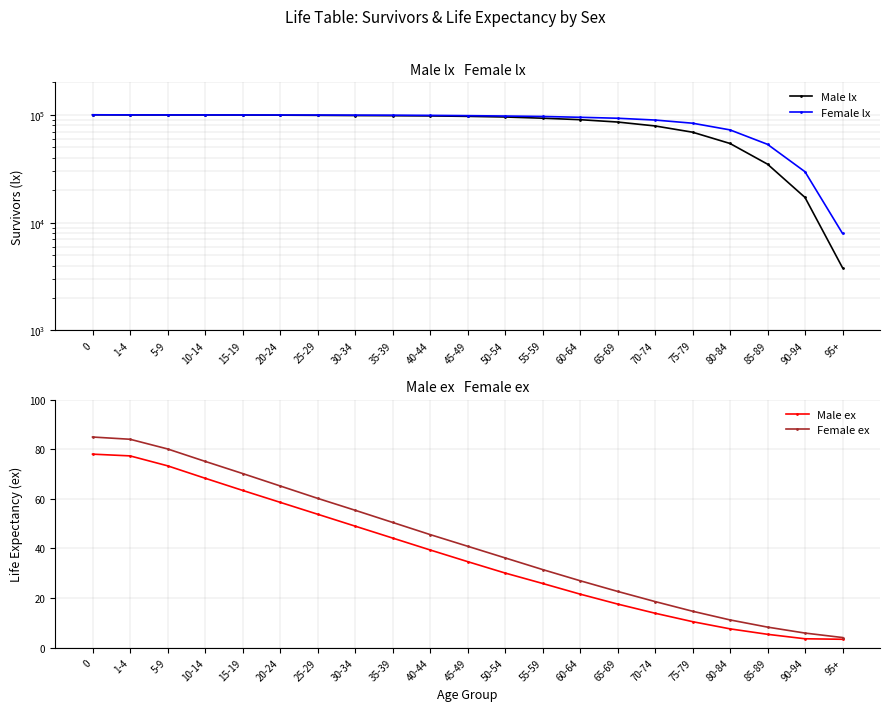

Reading right to left, what are all the values shown in this chart?

Male lx: 3820.0	17122.0	34869.0	54204.0	68981.0	78817.0	85697.0	90108.0	93006.0	95418.0	96733.0	97636.0	98093.0	98418.0	98855.0	99238.0	99525.0	99602.0	99638.0	99699.0	100000.0
Female lx: 7943.0	29651.0	53242.0	72451.0	83577.0	89415.0	92912.0	94824.0	96511.0	97433.0	98177.0	98769.0	99145.0	99290.0	99525.0	99585.0	99663.0	99686.0	99707.0	99824.0	100000.0
Male ex: 3.4	3.6	5.4	7.6	10.5	13.9	17.6	21.6	25.9	30.1	34.7	39.4	44.2	49.0	53.8	58.6	63.4	68.3	73.3	77.3	78.0
Female ex: 4.1	5.9	8.3	11.2	14.7	18.6	22.7	27.0	31.5	36.2	40.9	45.6	50.5	55.4	60.2	65.2	70.2	75.1	80.1	84.0	84.9